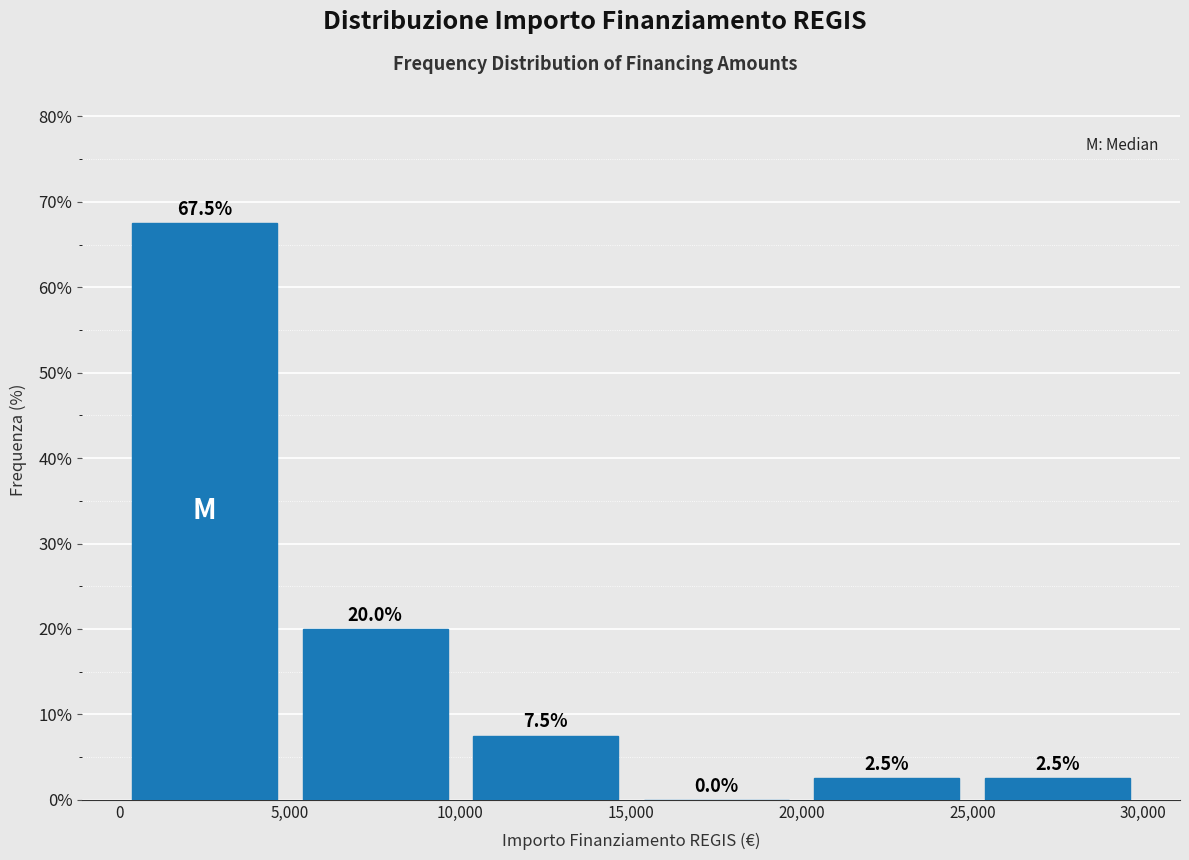

Reading left to right, list every bar in this chart as the range it spans on the x-axis followed by its height.

0 to 5,000: 67.5
5,000 to 10,000: 20.0
10,000 to 15,000: 7.5
15,000 to 20,000: 0.0
20,000 to 25,000: 2.5
25,000 to 30,000: 2.5